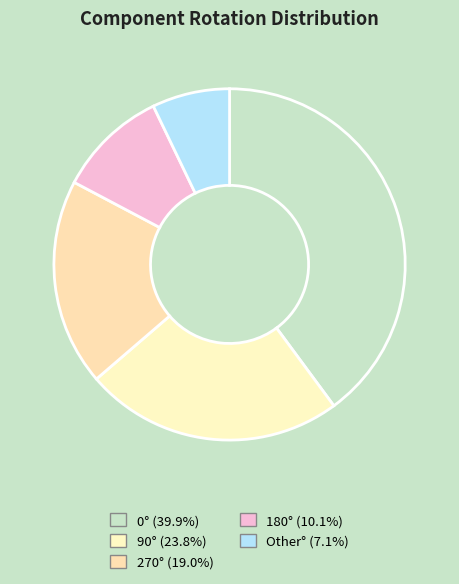

To the nearest percent, what is the difference between the largest and smallest slice percentages?

33%